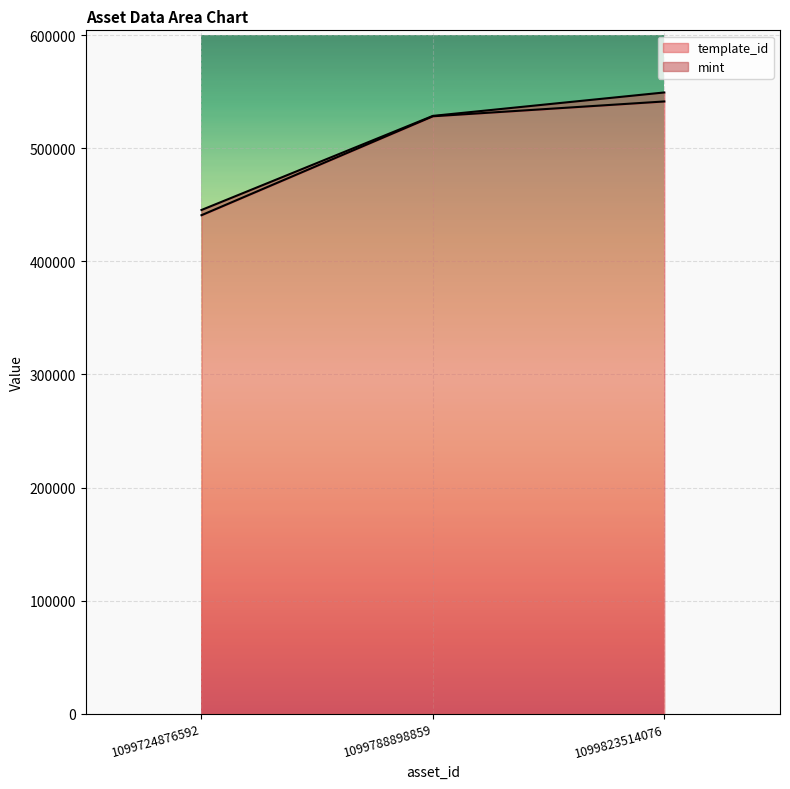

Reading right to left, extract all data points from this chart.

1099823514076=541468	1099788898859=528368	1099724876592=440886